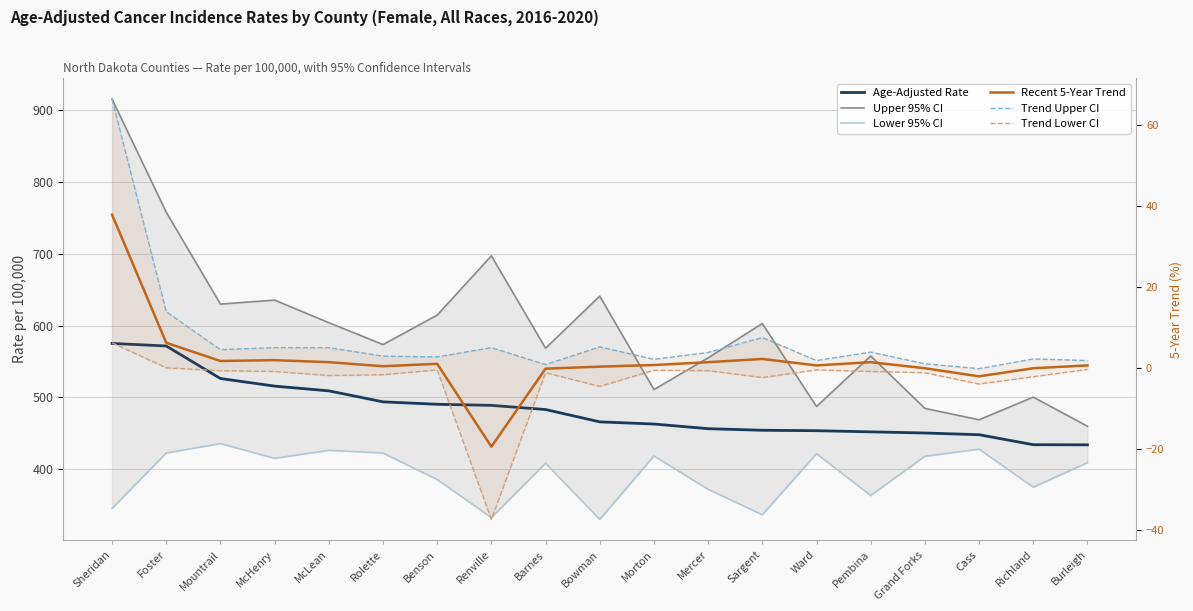

What is the label of the 9th point from the left?

Barnes